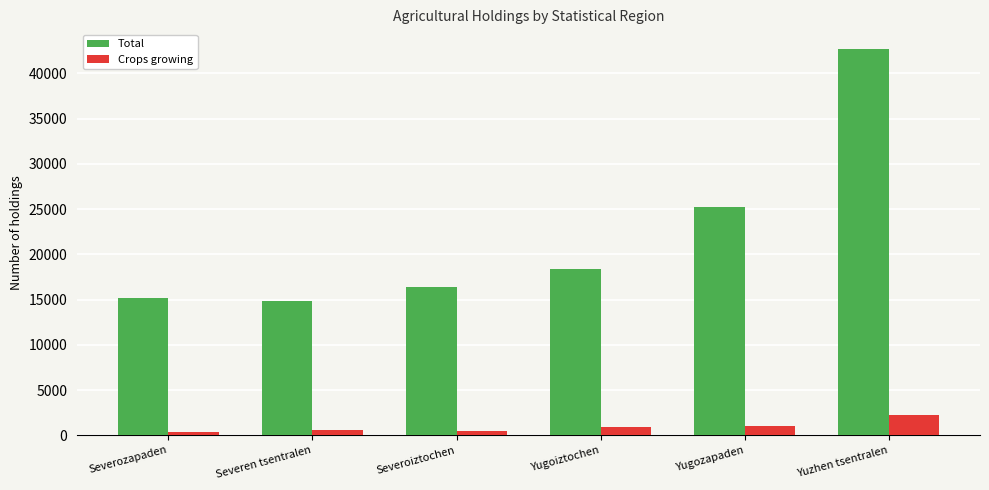

What position from the right is Yugozapaden?

2